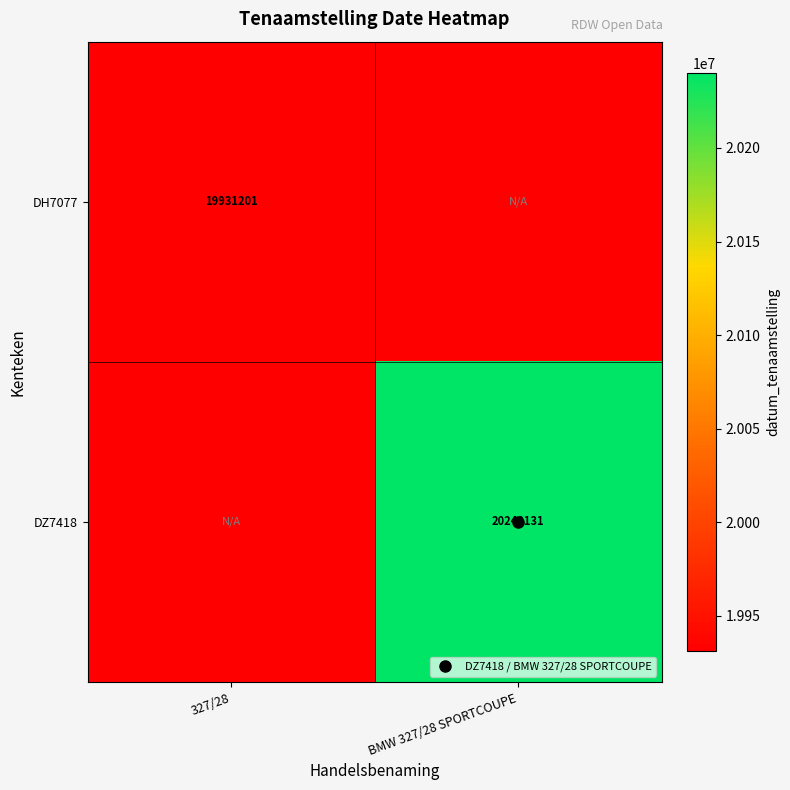

How many categories are shown in the chart?

2